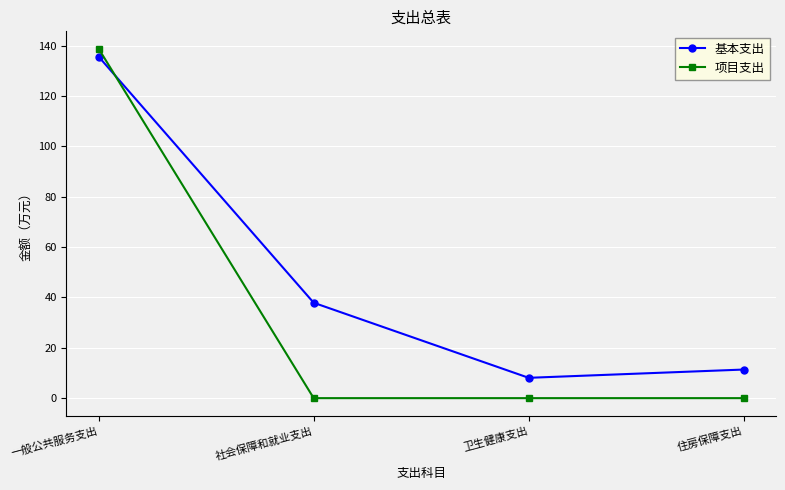

Where is the first local minimum for 基本支出?

卫生健康支出